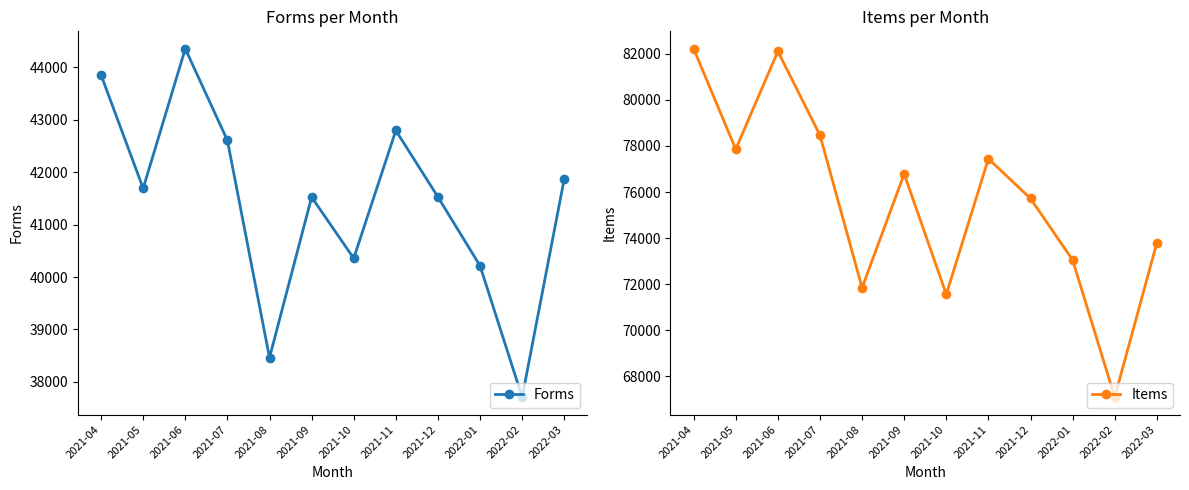

Reading left to right, what are all the values shown in this chart?

Forms: 2021-04=43855	2021-05=41692	2021-06=44356	2021-07=42608	2021-08=38460	2021-09=41524	2021-10=40357	2021-11=42796	2021-12=41527	2022-01=40213	2022-02=37707	2022-03=41876
Items: 2021-04=82216	2021-05=77858	2021-06=82103	2021-07=78467	2021-08=71846	2021-09=76784	2021-10=71560	2021-11=77445	2021-12=75719	2022-01=73050	2022-02=67100	2022-03=73795